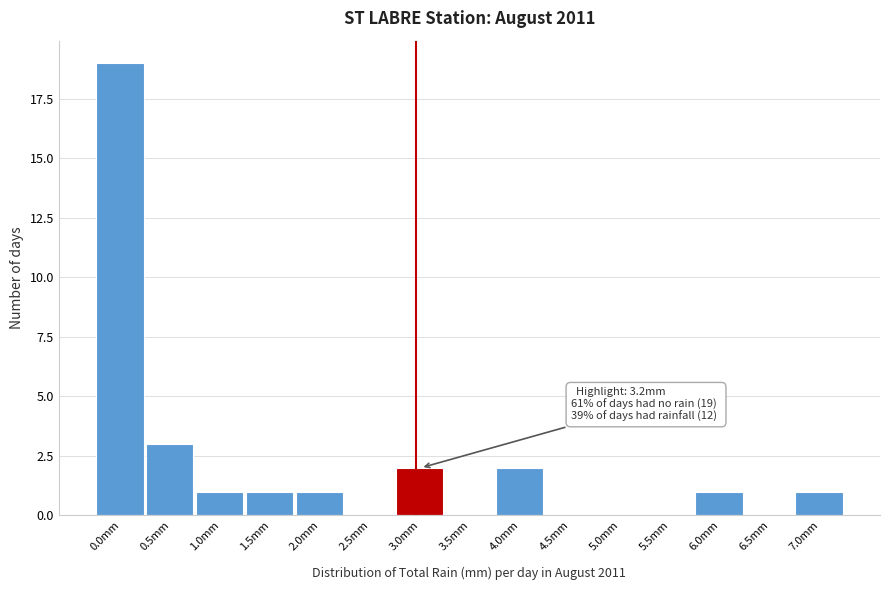

Reading right to left, list all the values displayed in this chart.

7.0mm=1	6.5mm=0	6.0mm=1	5.5mm=0	5.0mm=0	4.5mm=0	4.0mm=2	3.5mm=0	3.0mm=2	2.5mm=0	2.0mm=1	1.5mm=1	1.0mm=1	0.5mm=3	0.0mm=19